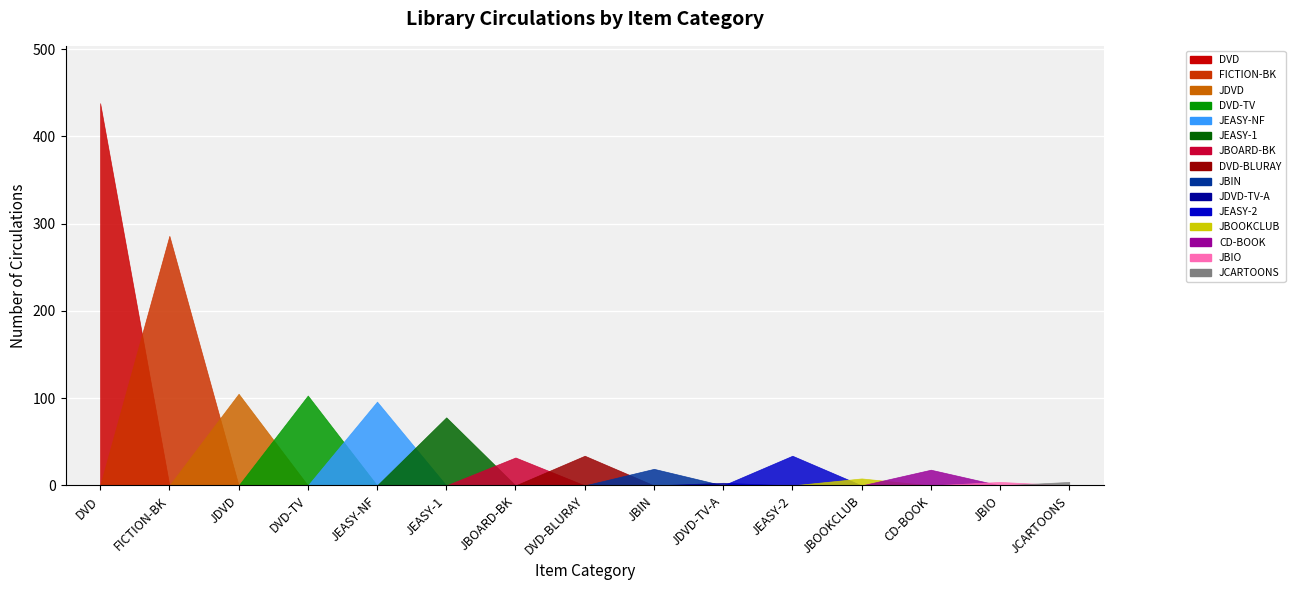

How many data points are less than 34?

7